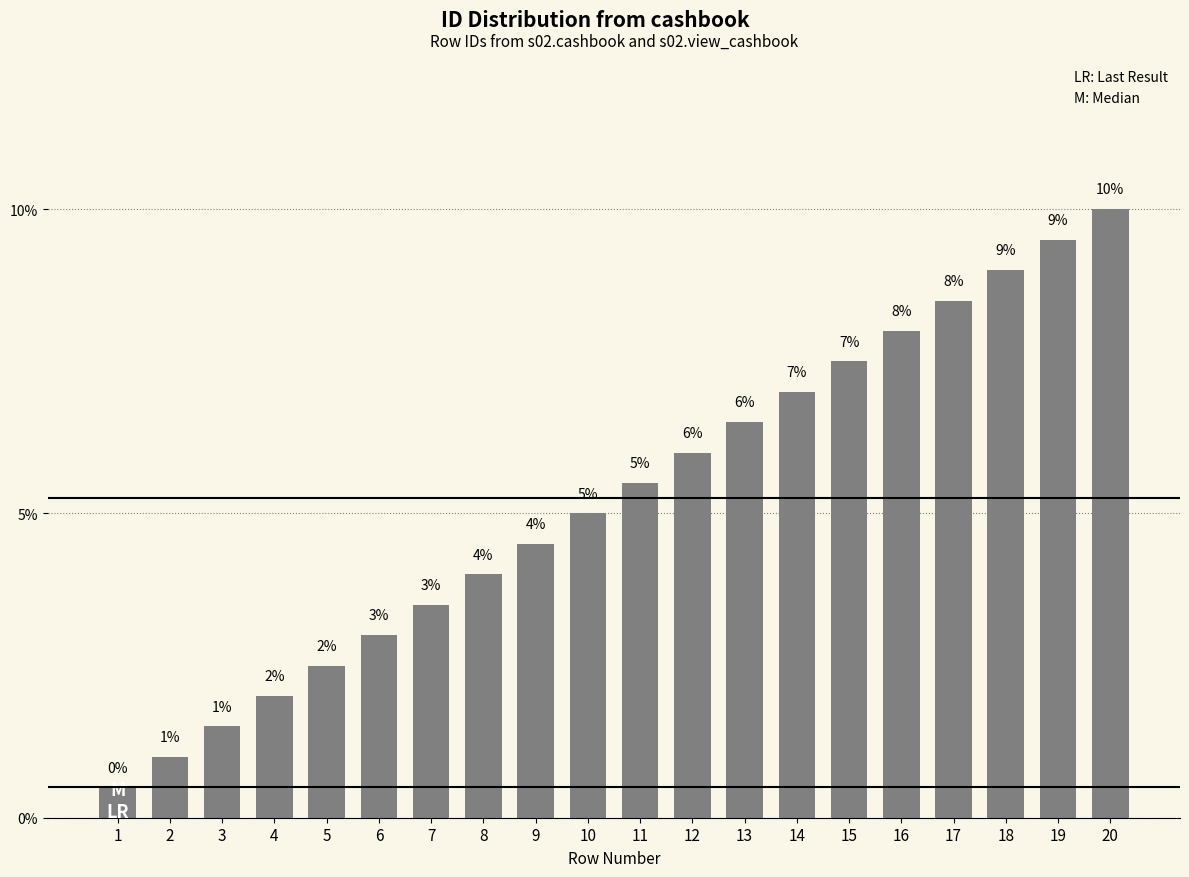

What is the sum of the values at 3 and 17?

0.1